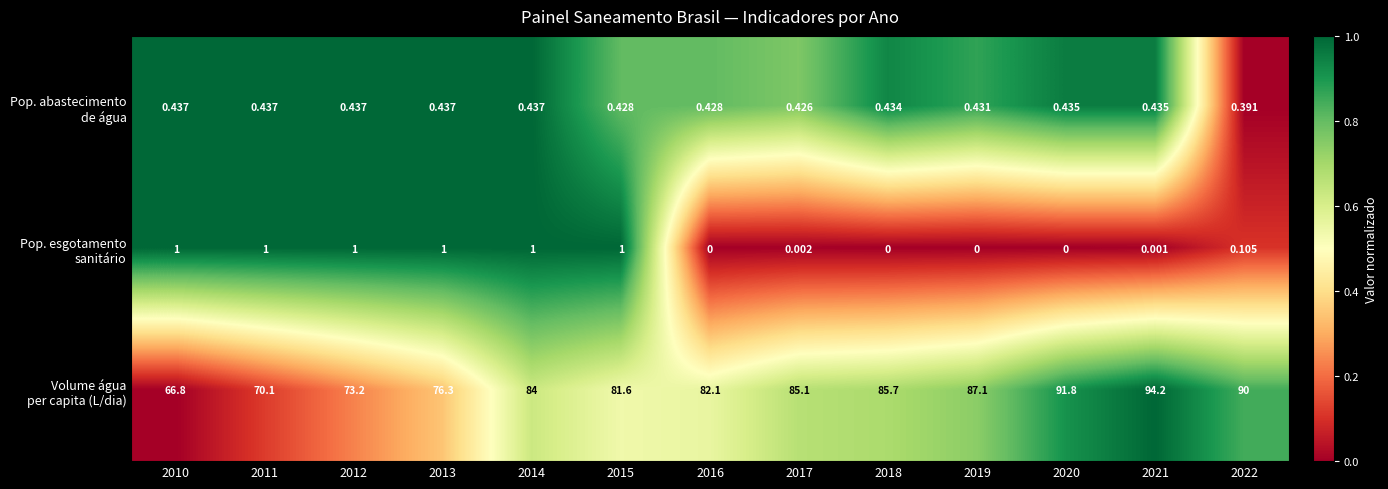

What is the total value across all series at 2020?

92.2